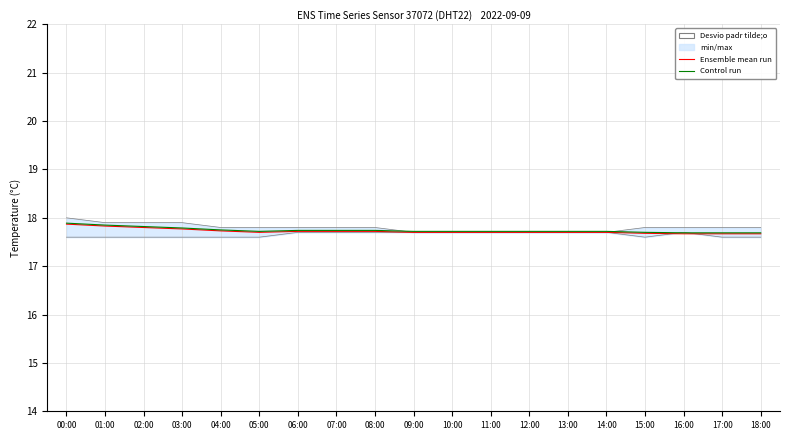

True or false: Control run and Ensemble mean run cross at least once.

False